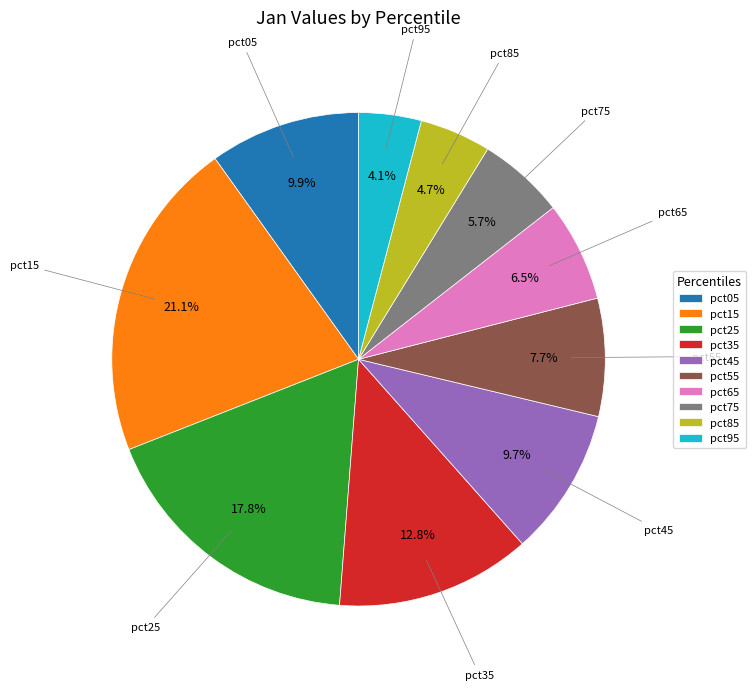

To the nearest percent, what percentage of the pie is pct15?

21%